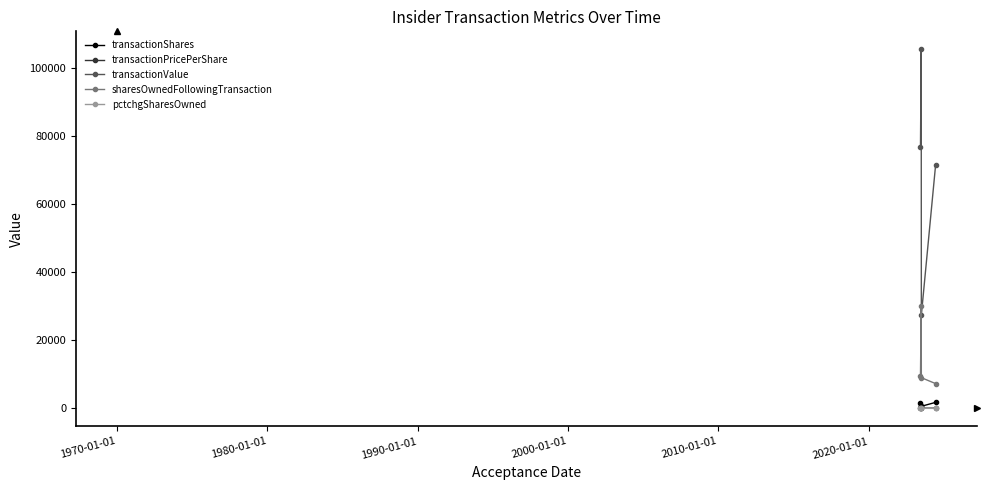

True or false: transactionPricePerShare and sharesOwnedFollowingTransaction cross at least once.

False